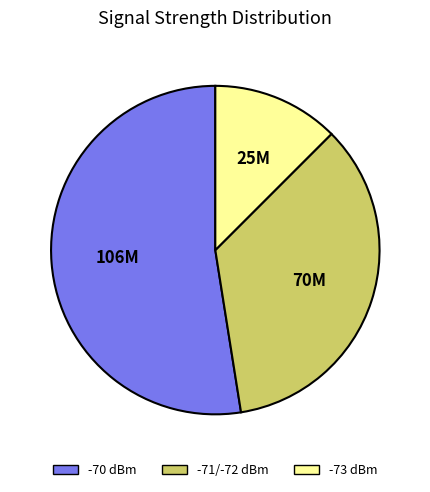

What is the ratio of the value at -70 dBm to the value at -71/-72 dBm?

1.5